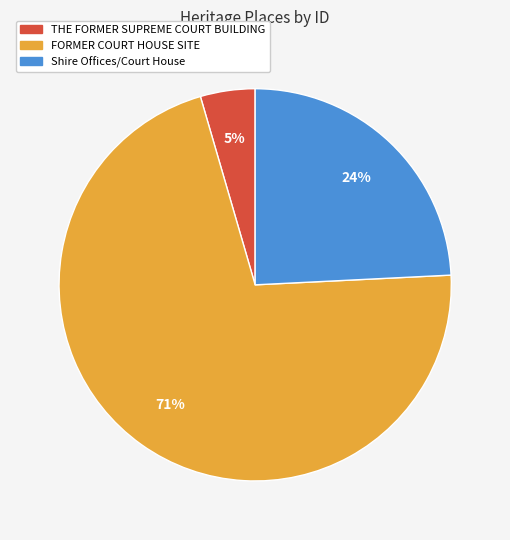

True or false: FORMER COURT HOUSE SITE accounts for 59% of the total.

False